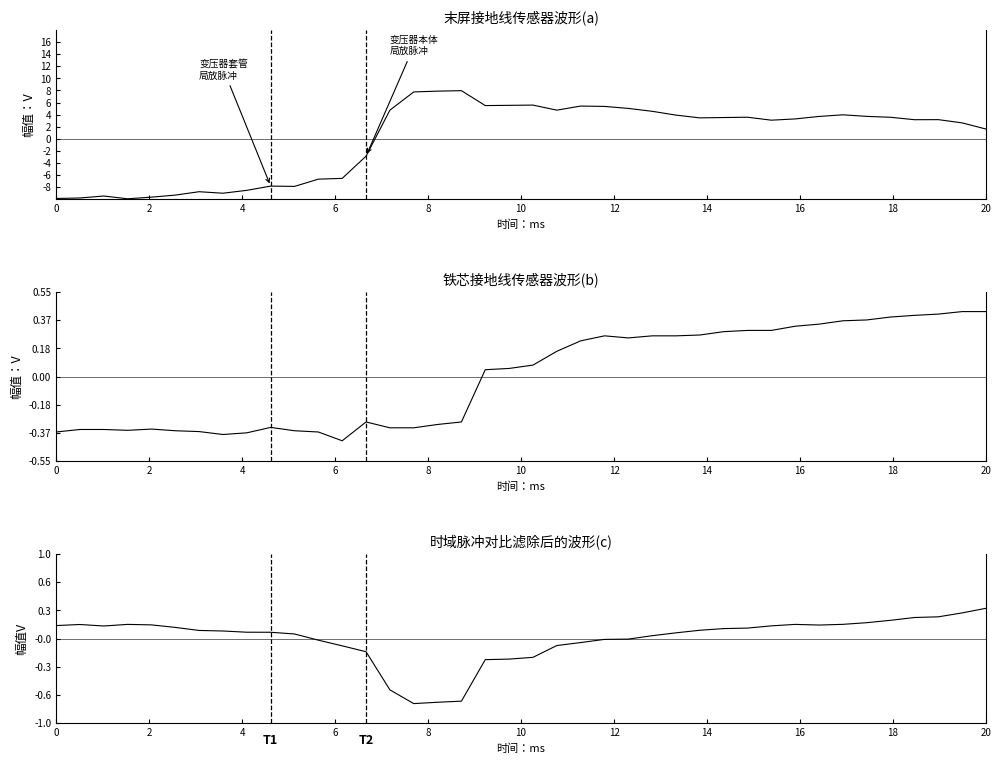

How many lines are shown in the chart?

3